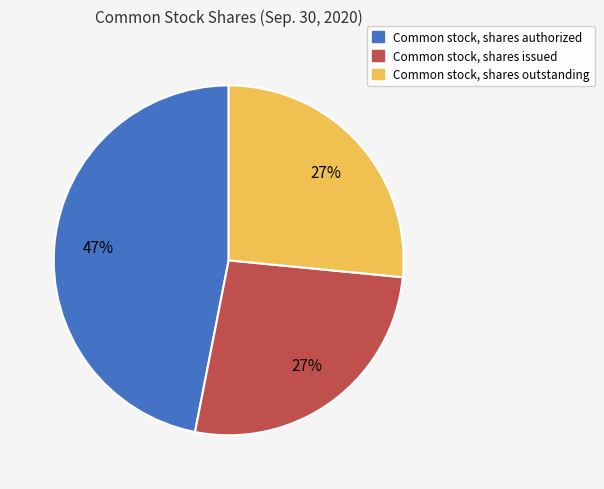

How many slices are in this pie chart?

3